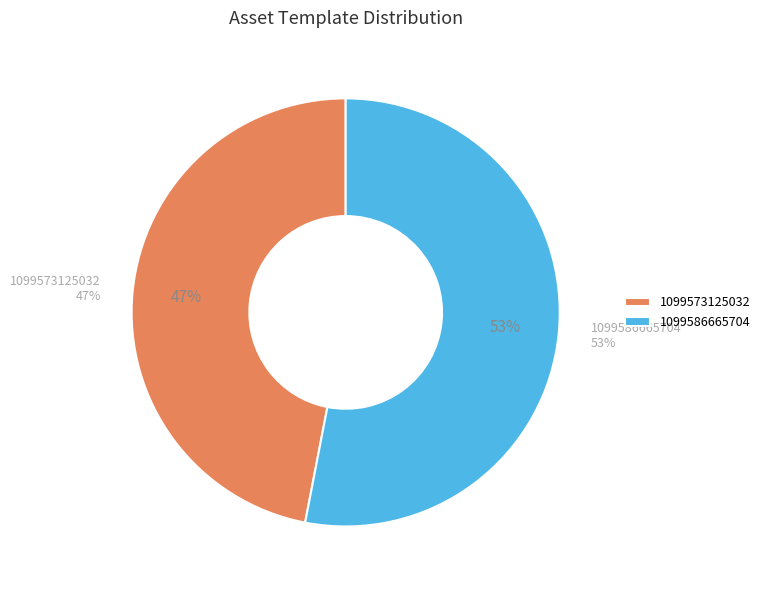

Combined, what portion of the pie is 1099573125032 and 1099586665704?

100.0%